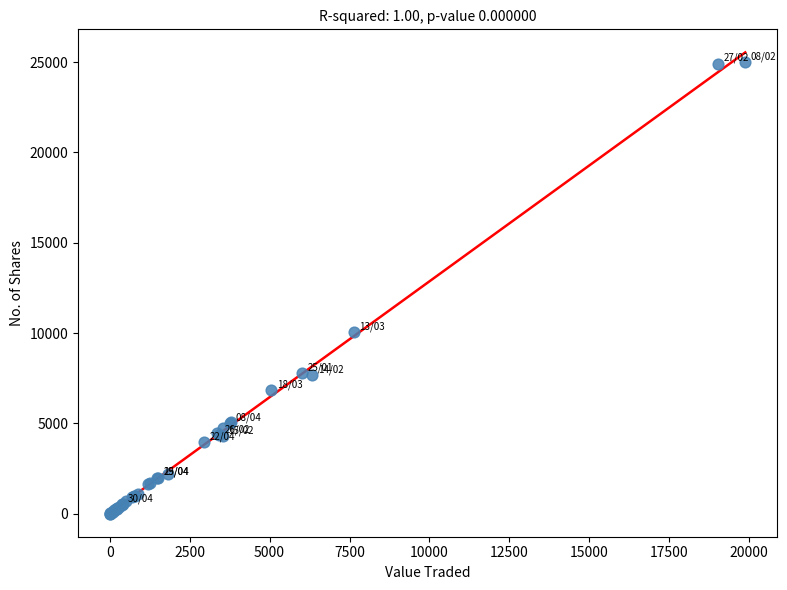

What Y value in the scatter plot is closest to 12501?

10046